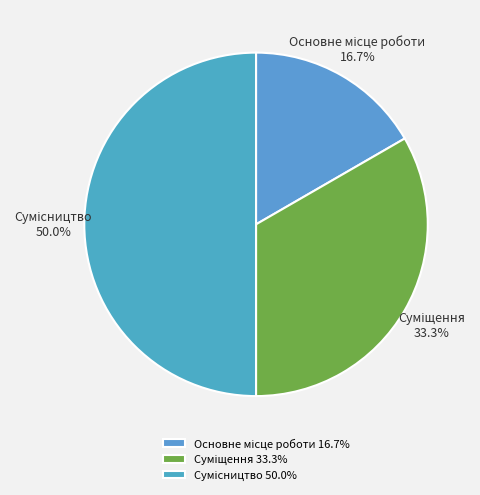

What percentage is the Сумісництво slice, to the nearest percent?

50%